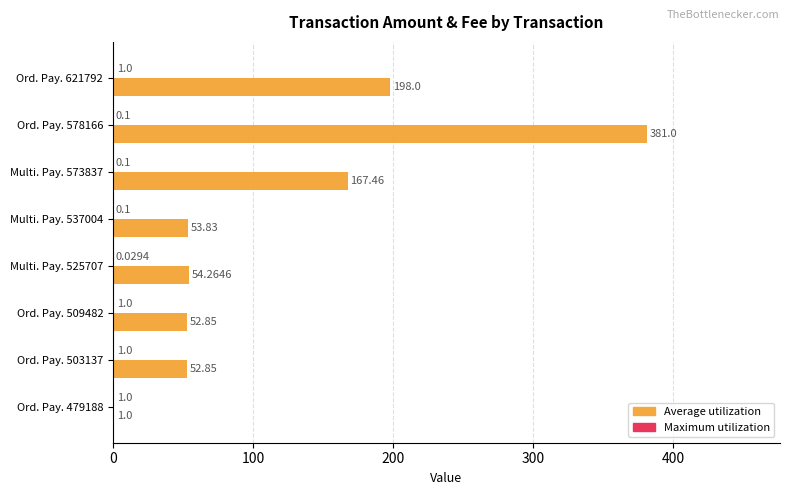

At which category is the sum across all series the highest?

Ord. Pay. 578166